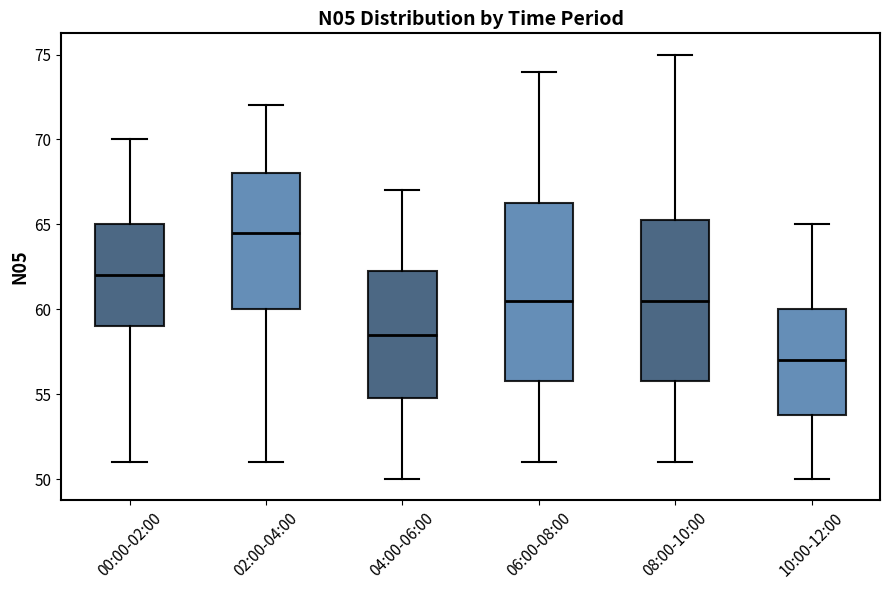

Which box is the tallest, from its lower edge to its upper edge?

06:00-08:00